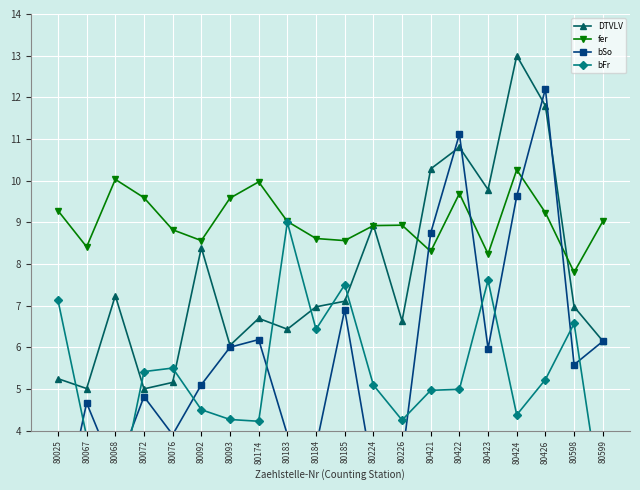

How many lines are shown in the chart?

4